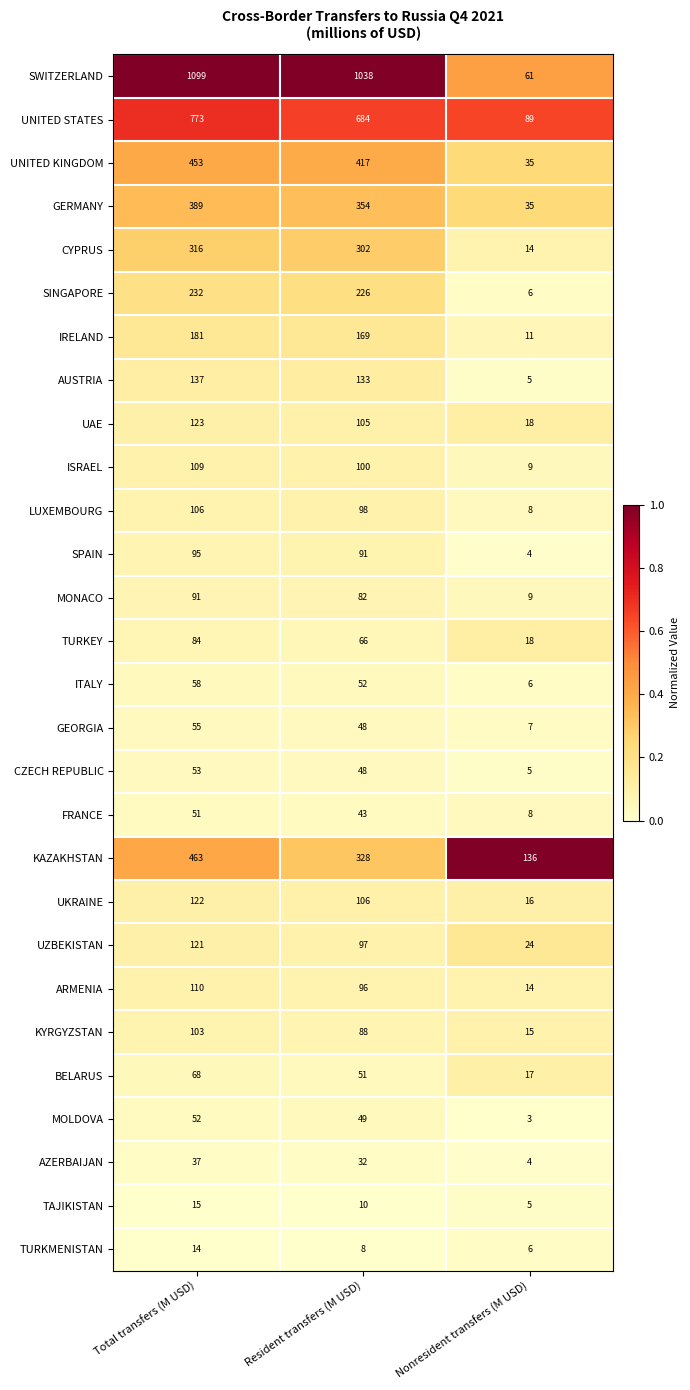

Which category has the lowest value across all series?

Nonresident transfers (M USD)